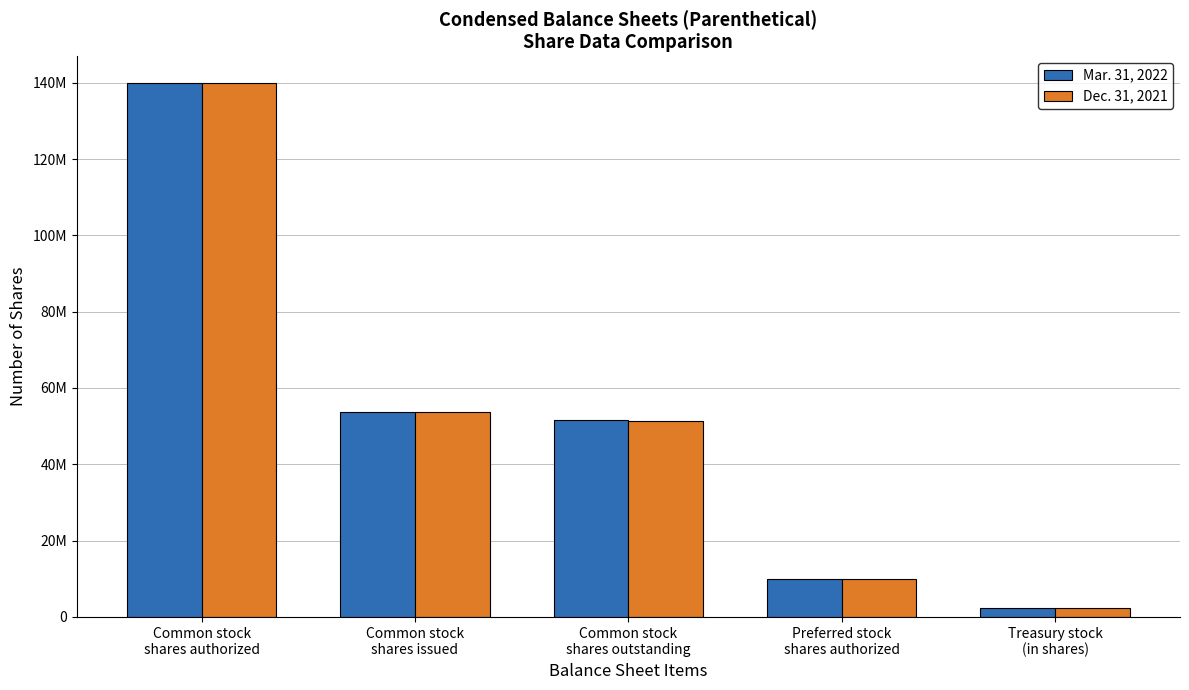

Which has a higher value, Common stock
shares issued or Treasury stock
(in shares)?

Common stock
shares issued